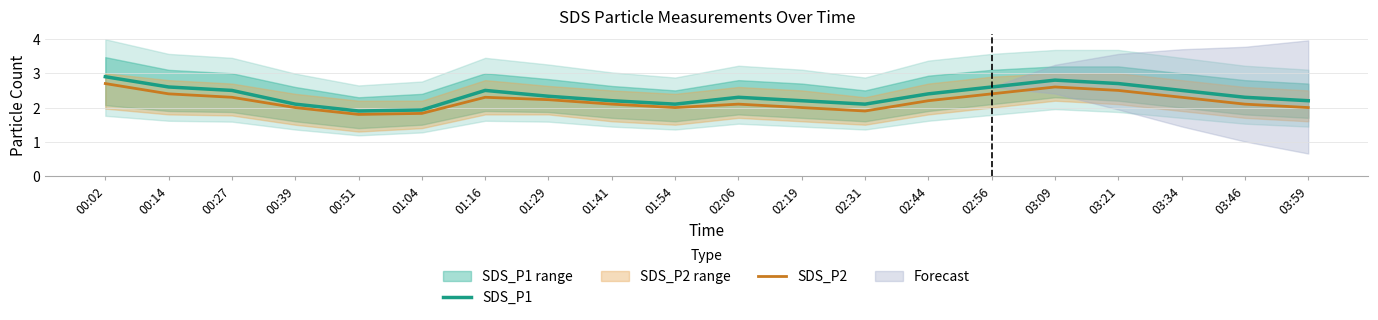

At which category does SDS_P1 reach its first local peak?

01:16